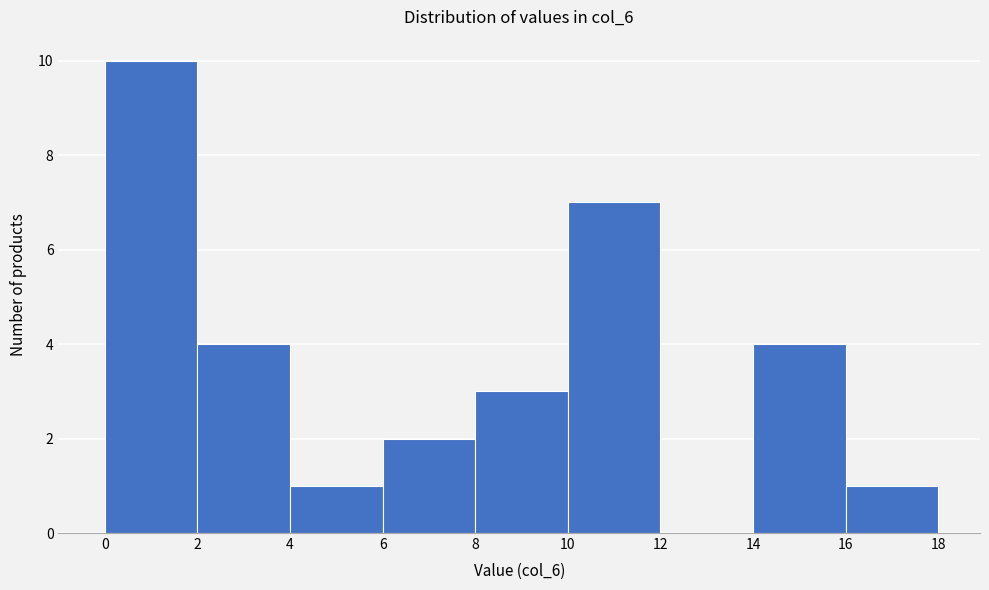

Over which range of the x-axis is the bar tallest?

0 to 2